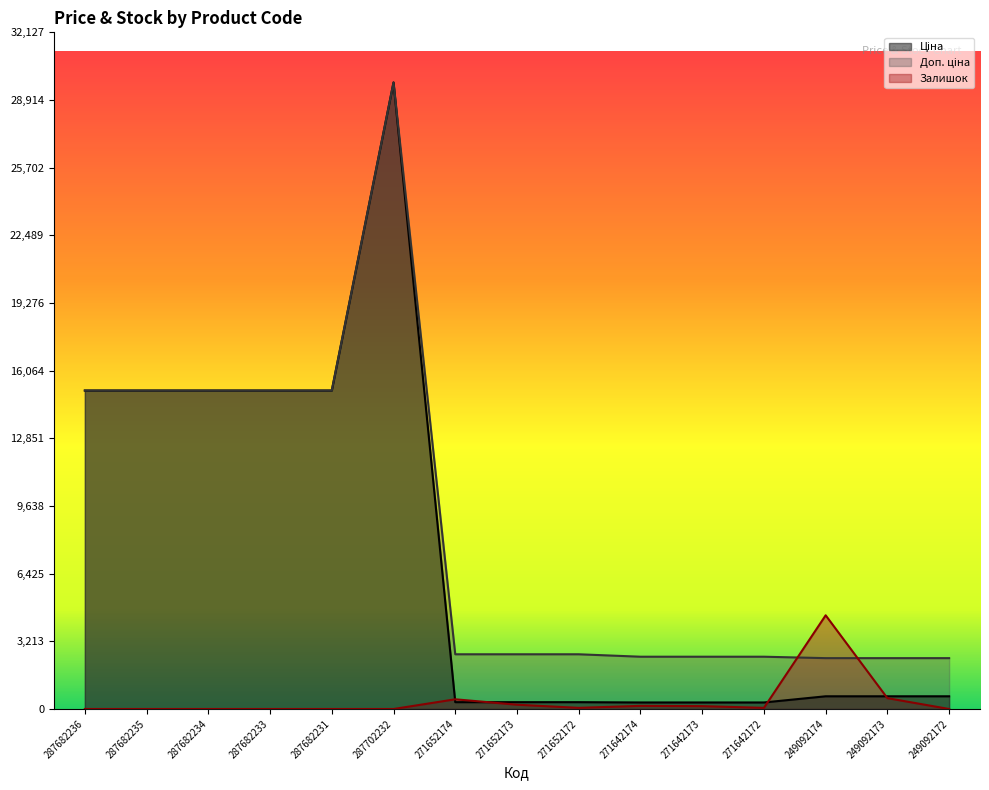

What is the total value across all series at 249092173?

3533.9